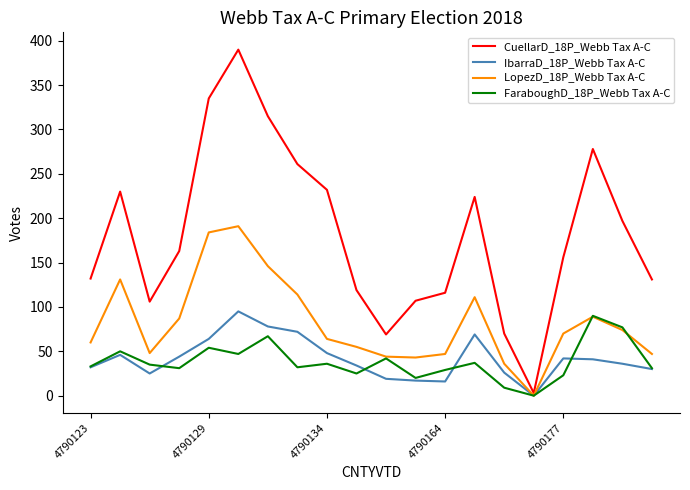

What is the maximum value shown in the chart?

390